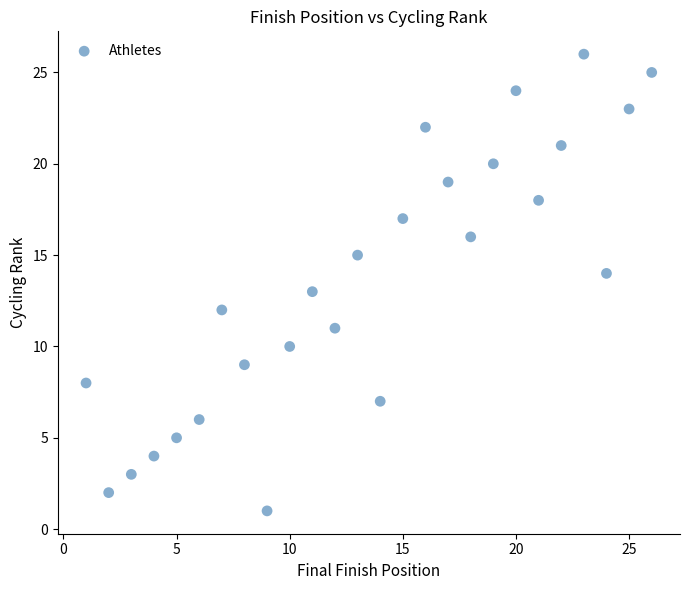

What is the range of Y values (max minus min)?

25